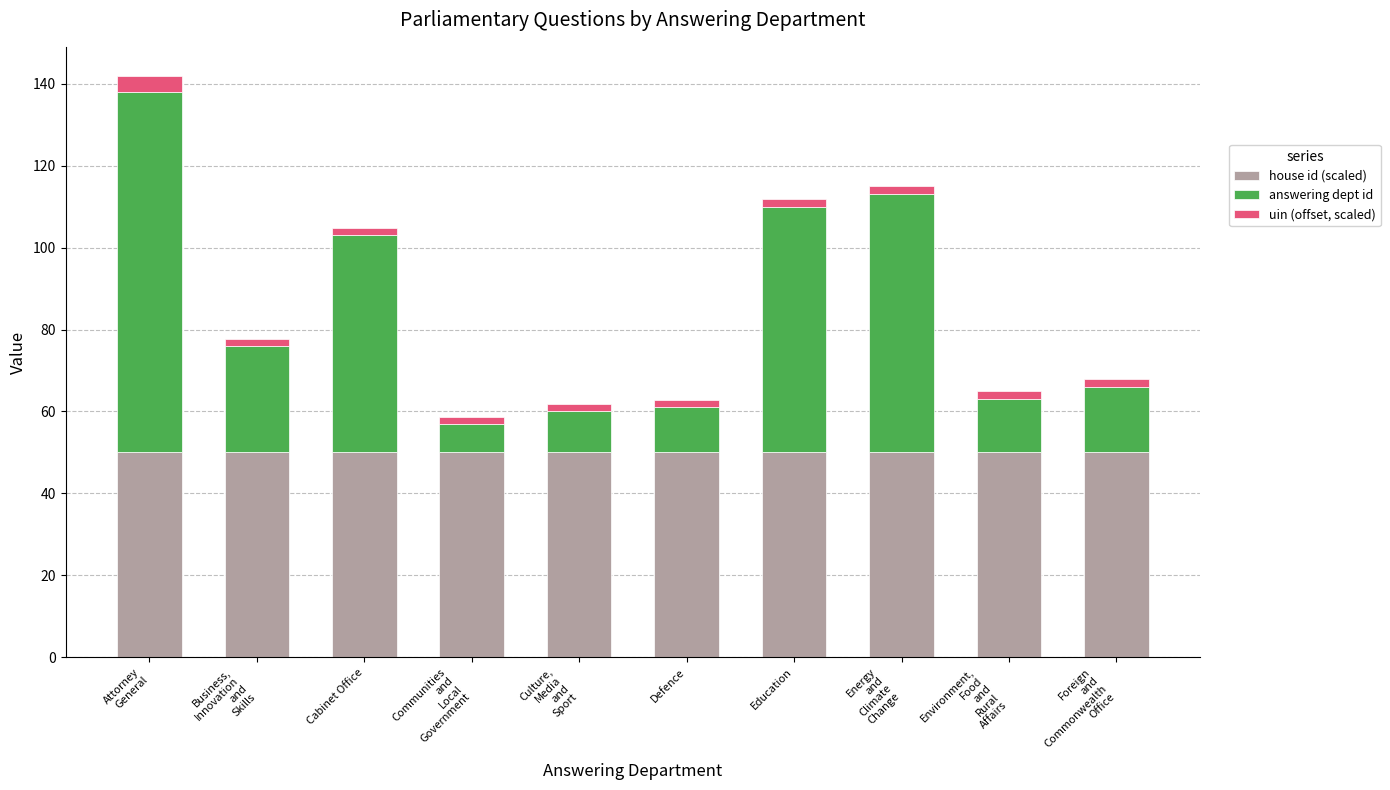

What is the highest value of the house id (scaled) series?

50.0